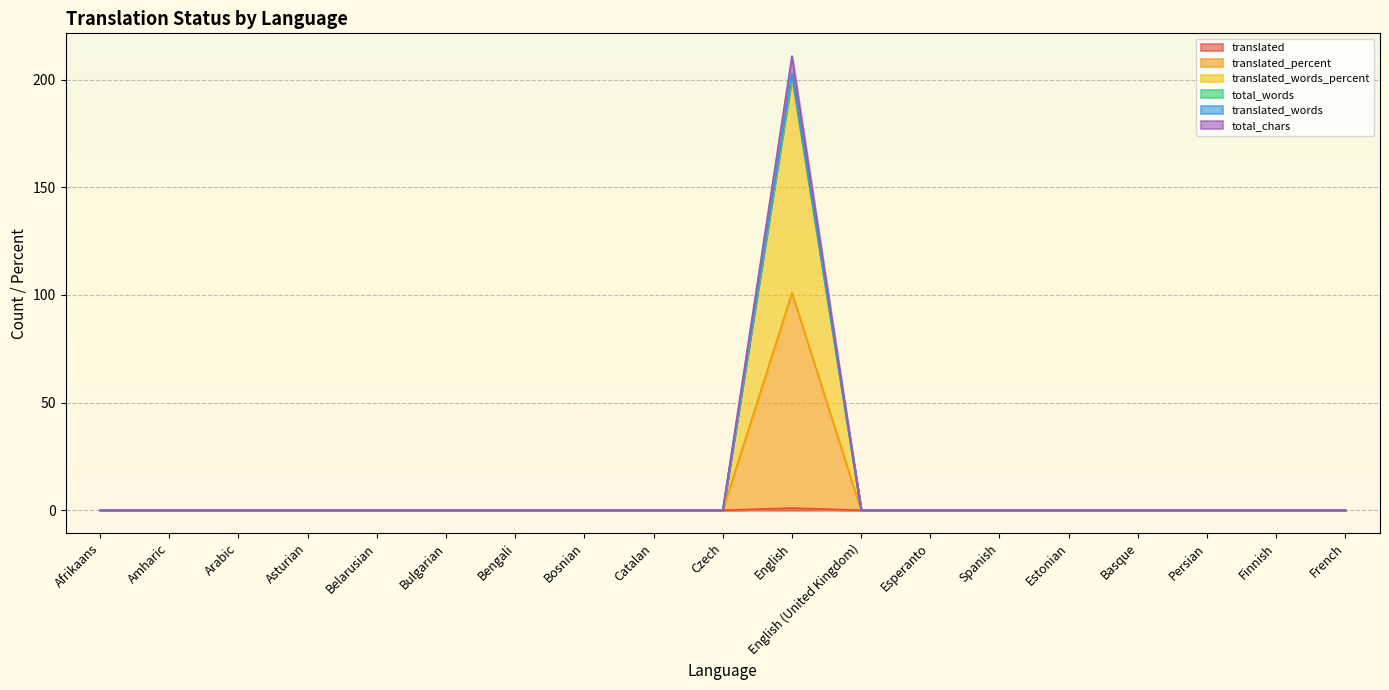

Rank the categories by translated_words value from lowest to highest.

Afrikaans, Amharic, Arabic, Asturian, Belarusian, Bulgarian, Bengali, Bosnian, Catalan, Czech, English (United Kingdom), Esperanto, Spanish, Estonian, Basque, Persian, Finnish, French, English